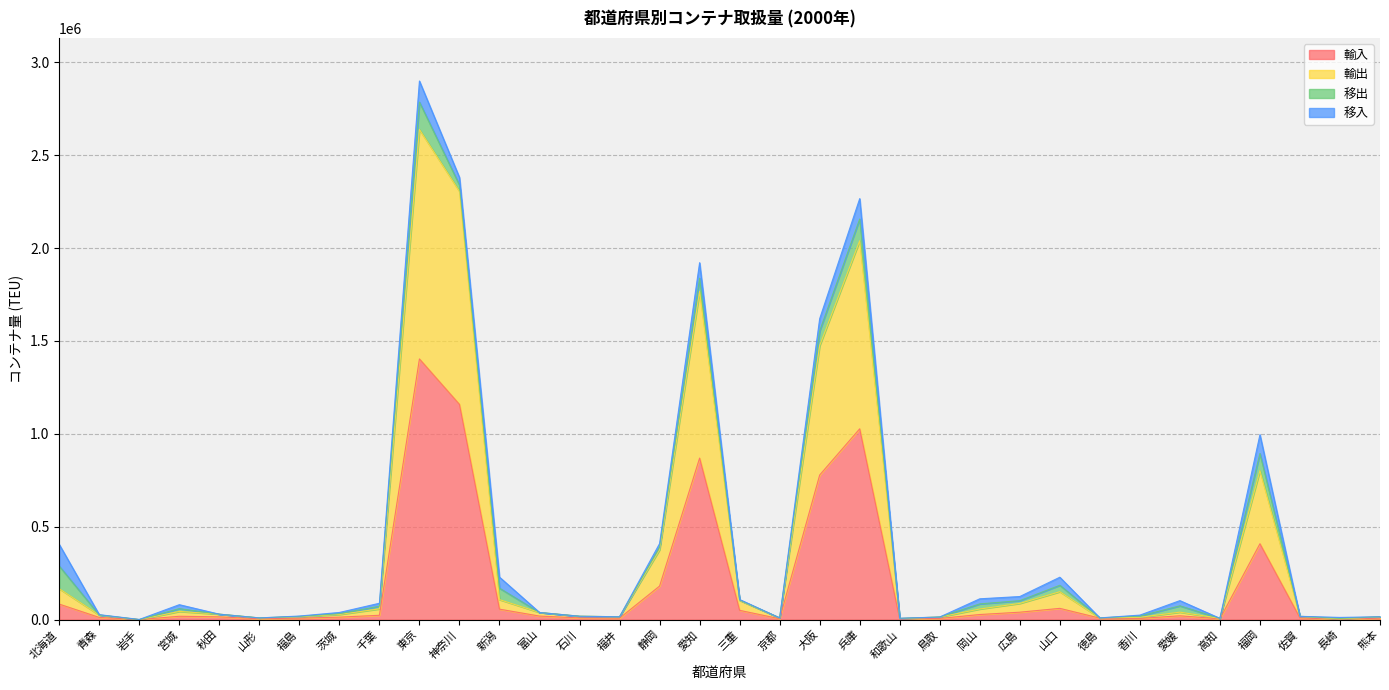

The 輸入 series shows 0 at 岩手. True or false?

True